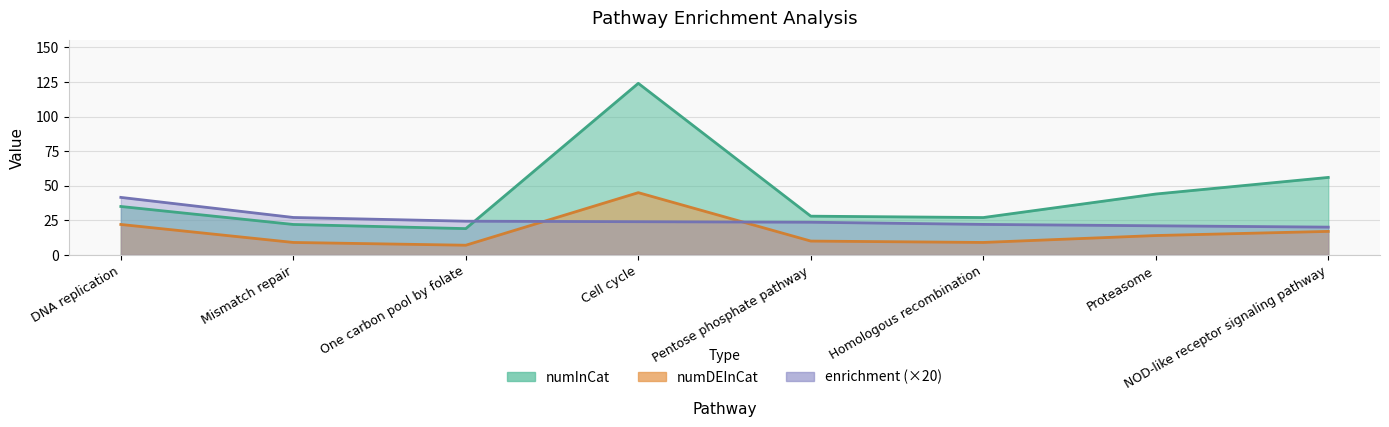

How many values in the enrichment series are below 23?

3